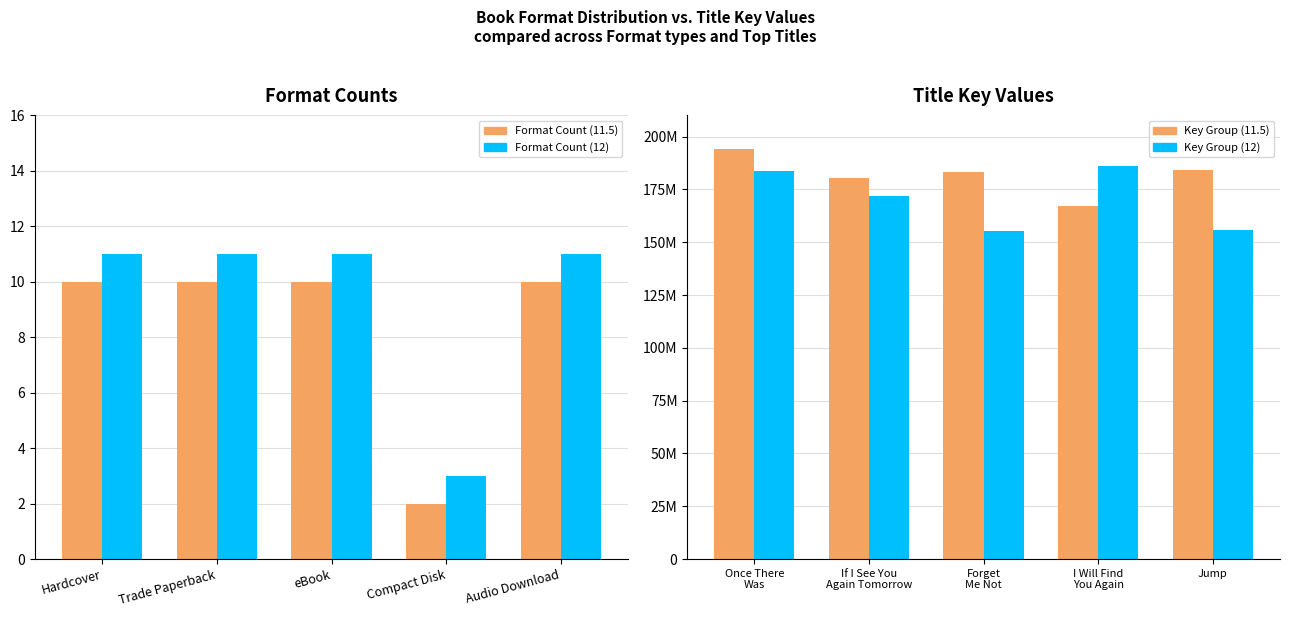

What is the sum of all Key Group (11.5) values?

909472542